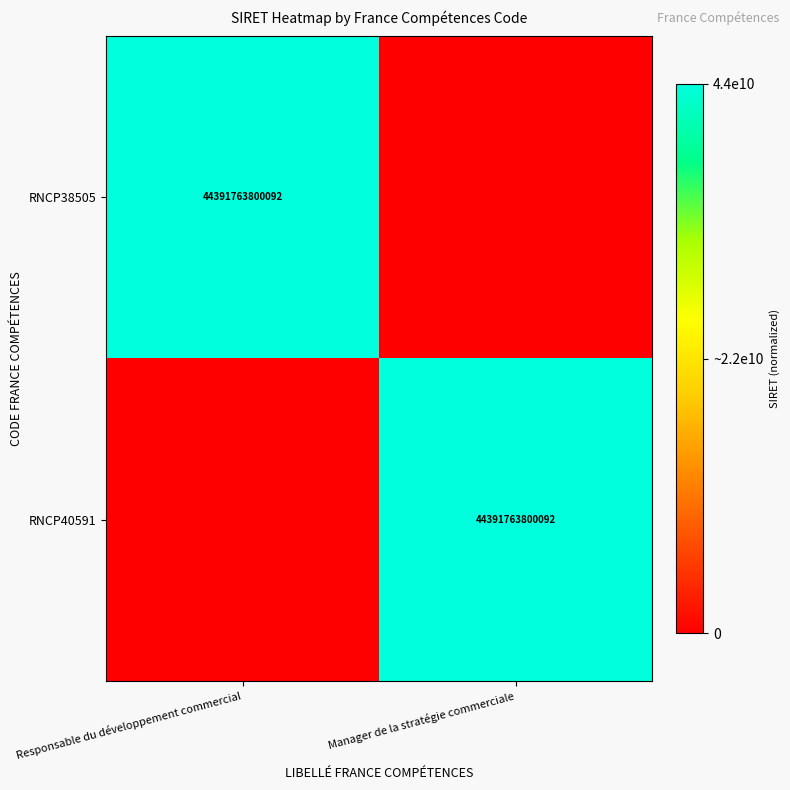

The value of RNCP40591 at Manager de la stratégie commerciale is 19886562589101. True or false?

False